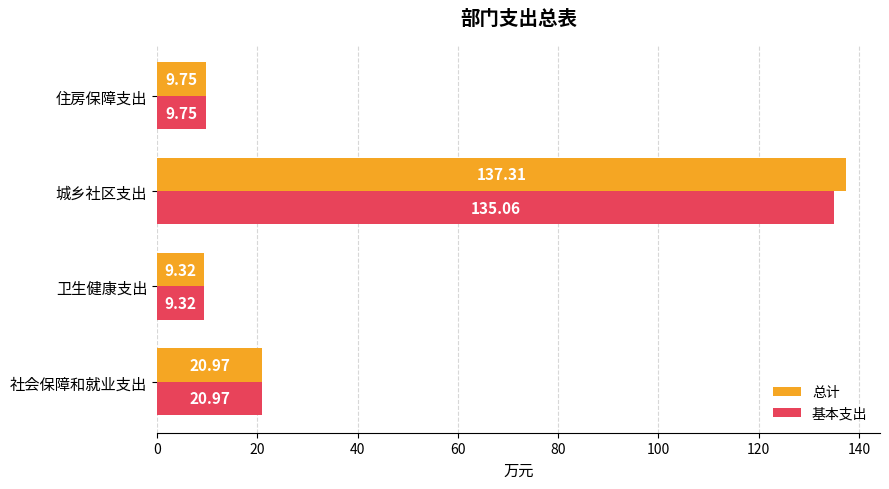

At which category is the sum across all series the highest?

城乡社区支出